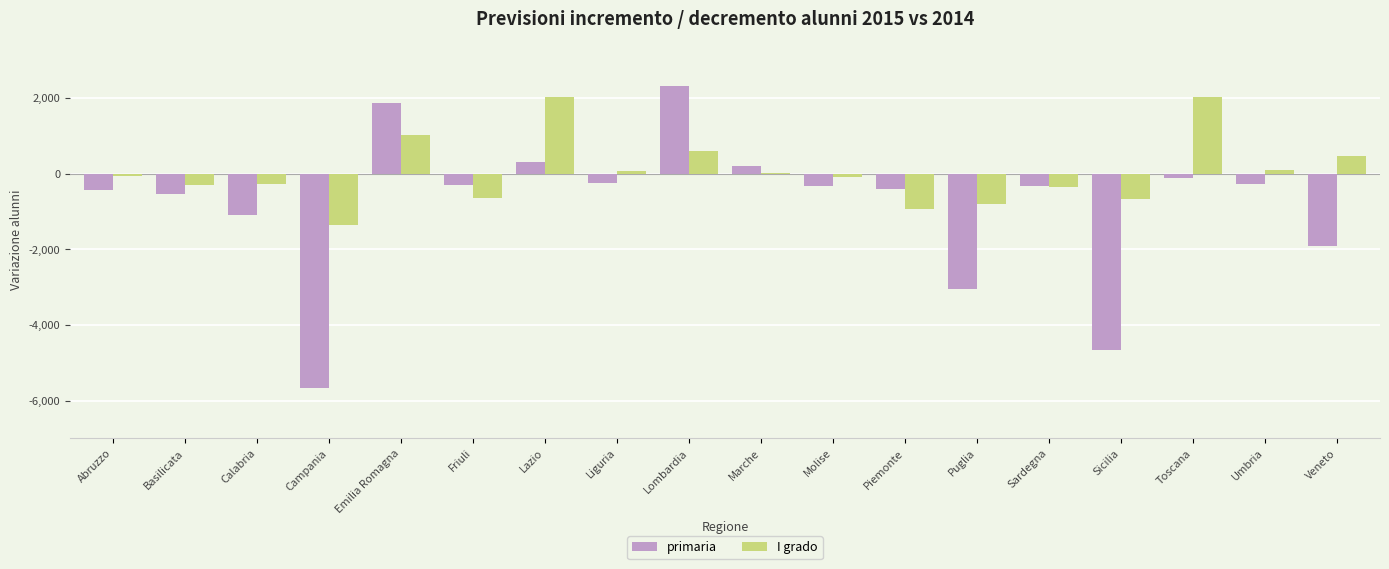

Which series changed the most between Molise and Veneto?

primaria